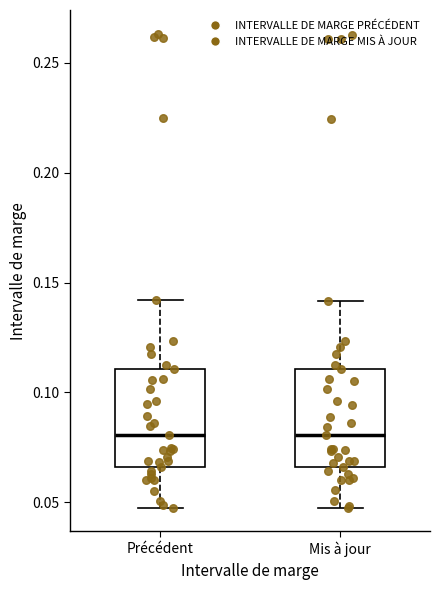

Where does the median line of the box for Précédent sit on the y-axis? The values are not printed on the chart, so give them approximately, as read against the axis.

0.080